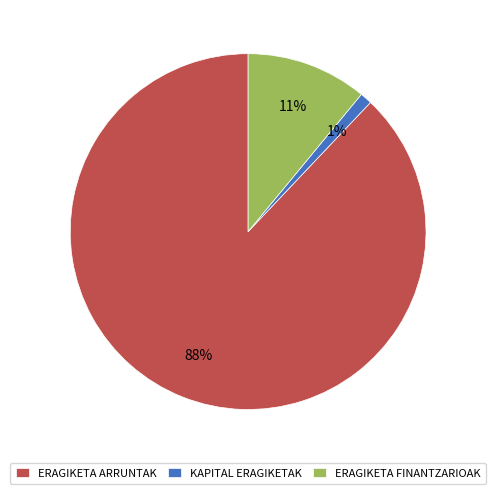

The ERAGIKETA ARRUNTAK slice represents 99% of the pie. True or false?

False